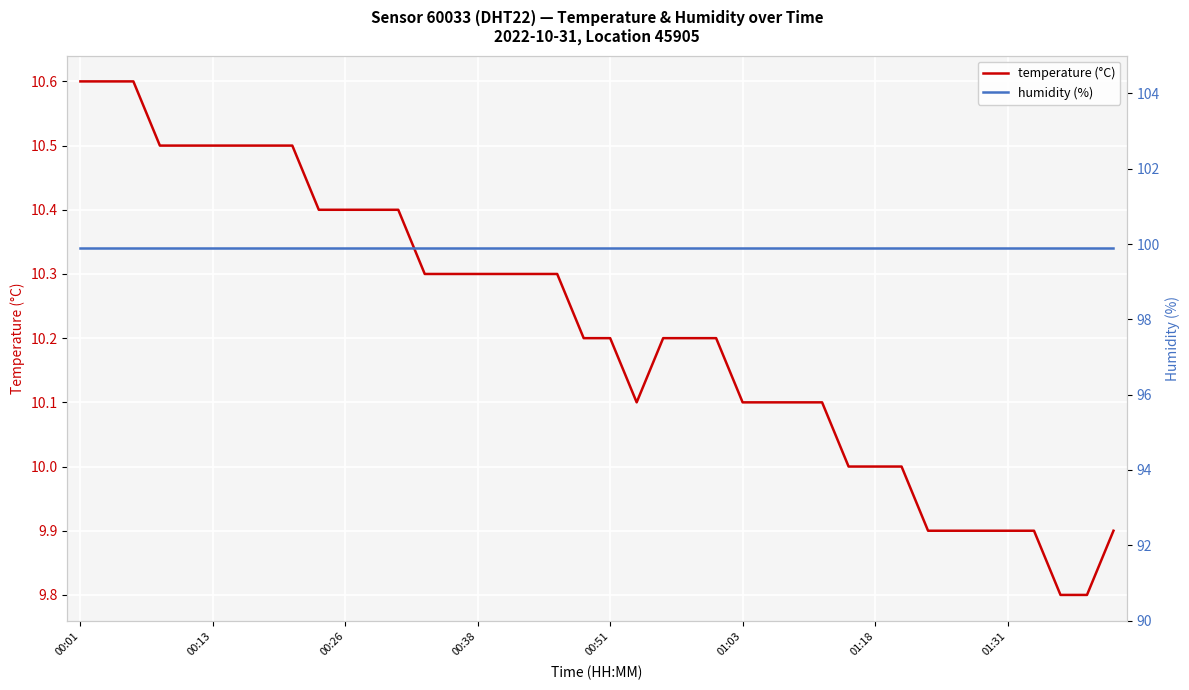

The temperature (°C) series shows 15.6 at 00:26. True or false?

False